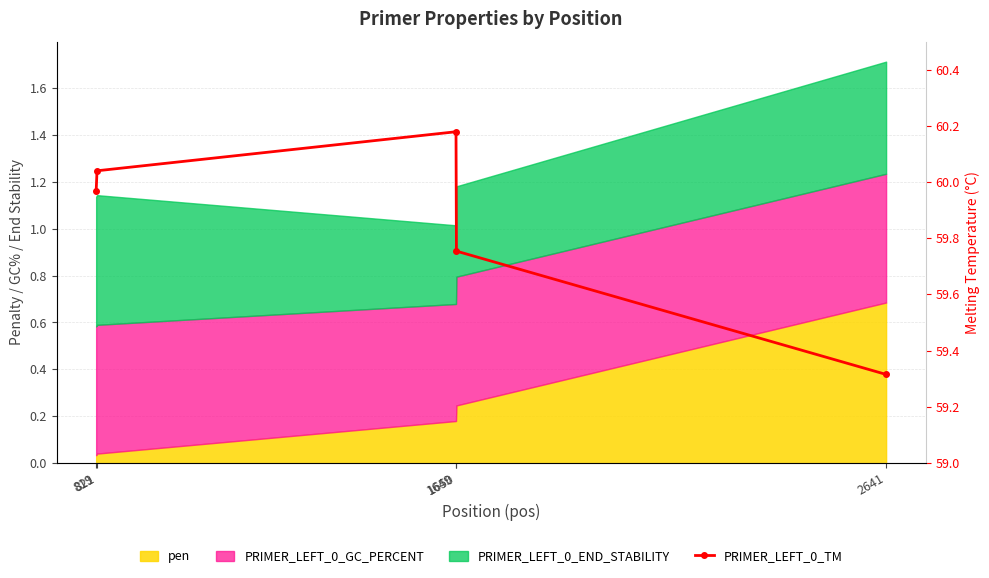

True or false: the data shows 85.8 at 821.

False